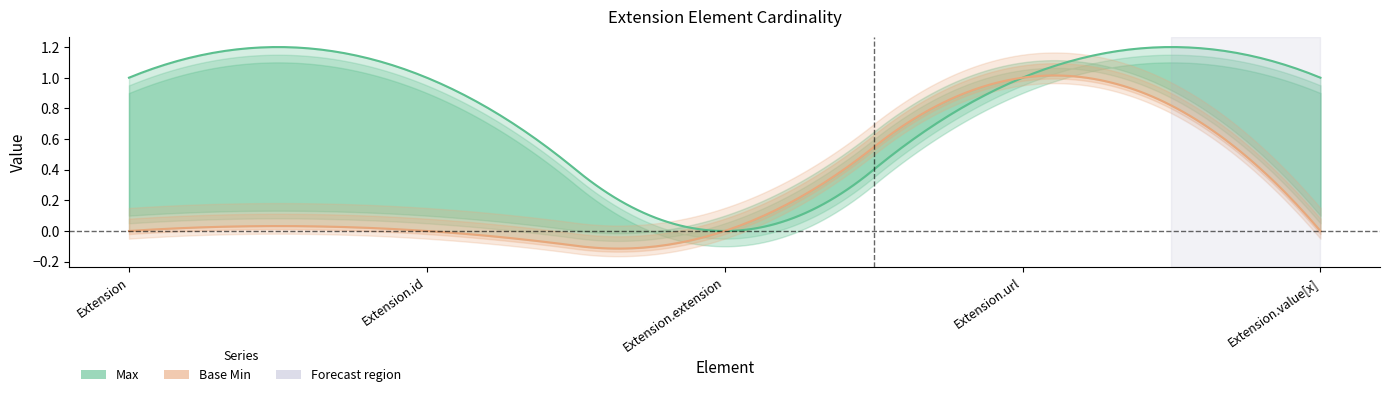

What is the difference between the maximum and minimum values in the Max series?

1